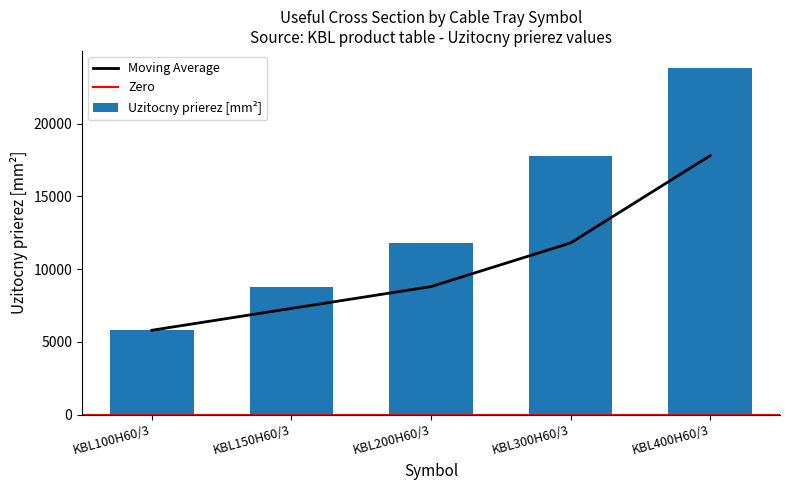

Reading left to right, transcribe all the data shown in this chart.

Uzitocny prierez [mm2]: KBL100H60/3=5800	KBL150H60/3=8800	KBL200H60/3=11800	KBL300H60/3=17800	KBL400H60/3=23800
moving_avg: KBL100H60/3=5800	KBL150H60/3=7300	KBL200H60/3=8800	KBL300H60/3=11800	KBL400H60/3=17800